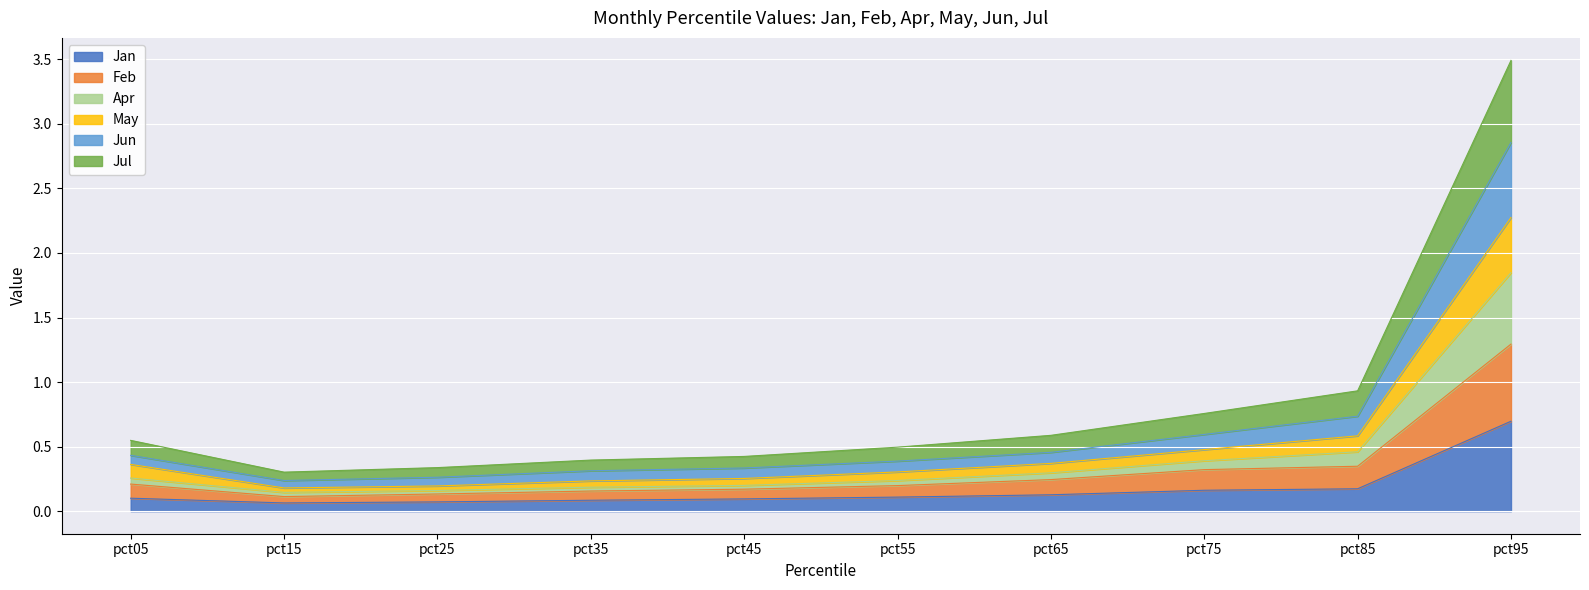

At which category is the sum across all series the highest?

pct95